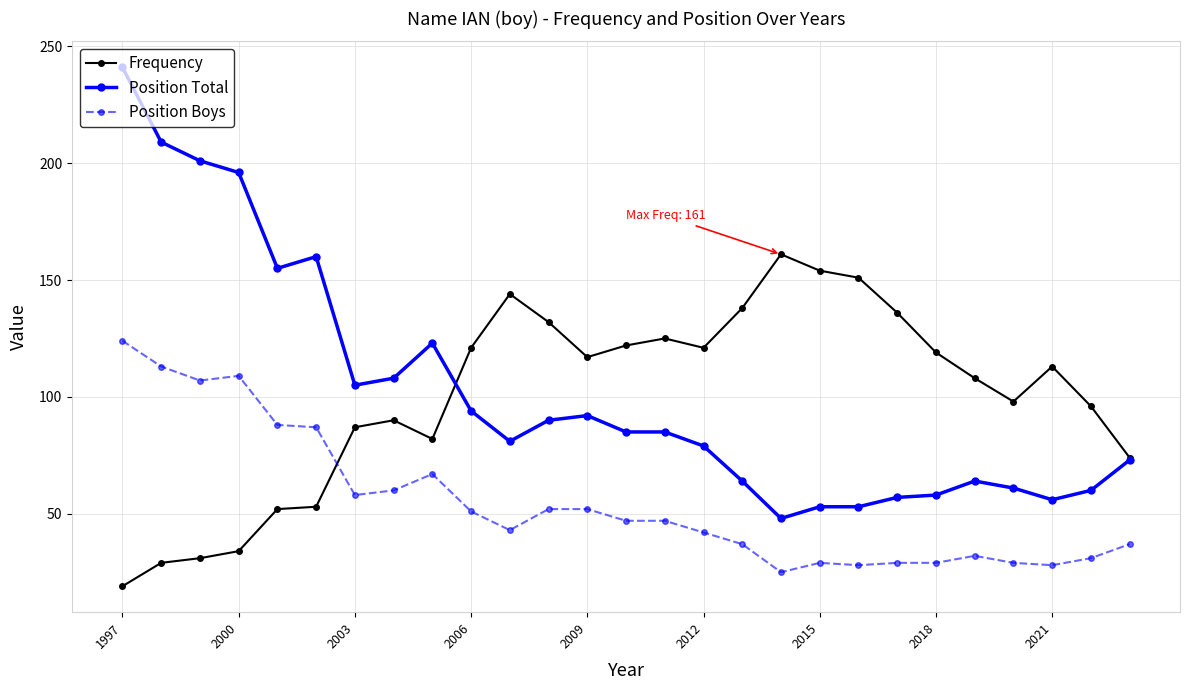

In Frequency, how many points are lower than both neighbors (excluding endpoints)?

4